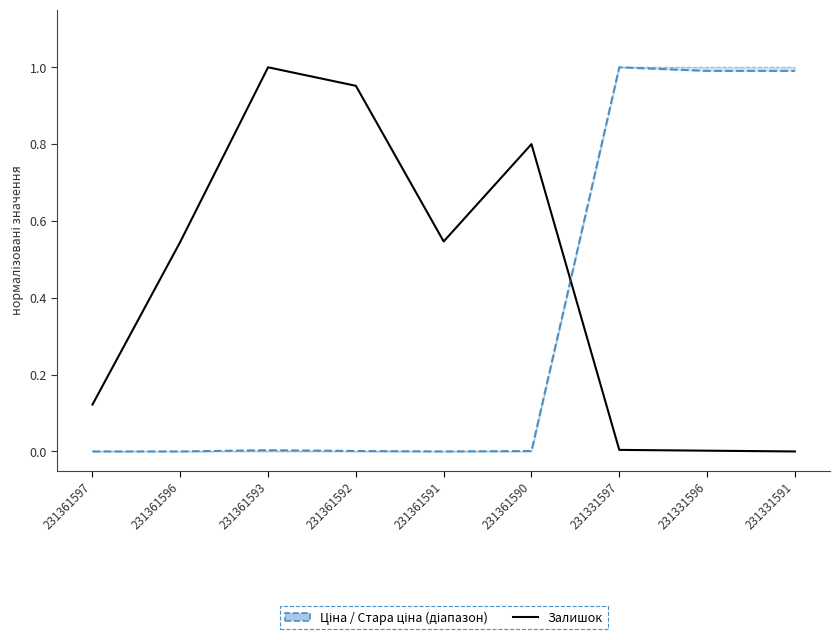

True or false: Ціна (норм.) has a value of 0.3 at 231361591.

False